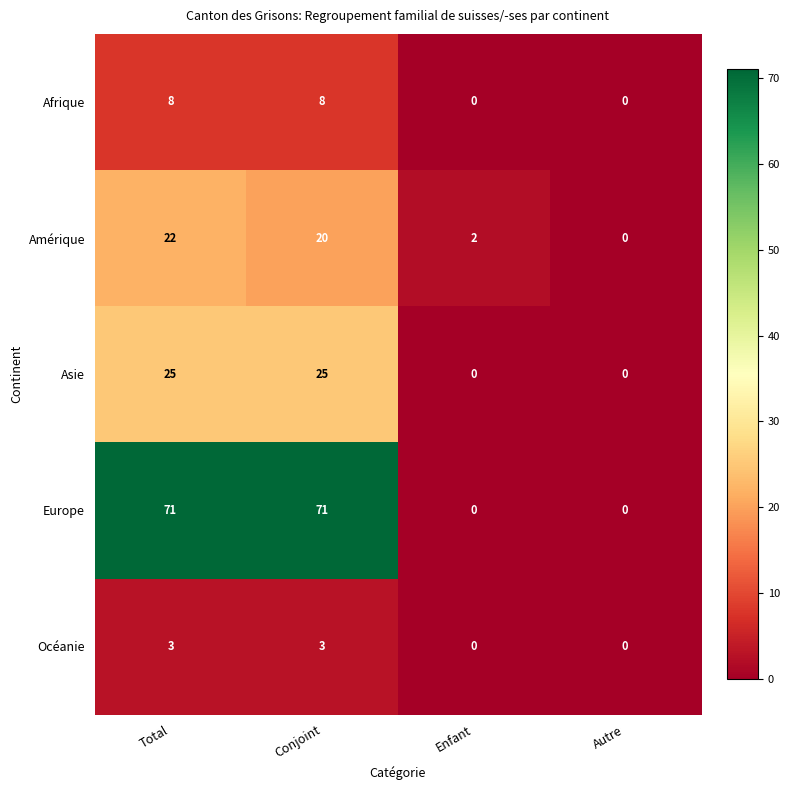

What is the difference between the maximum and second lowest values in the Afrique series?

8